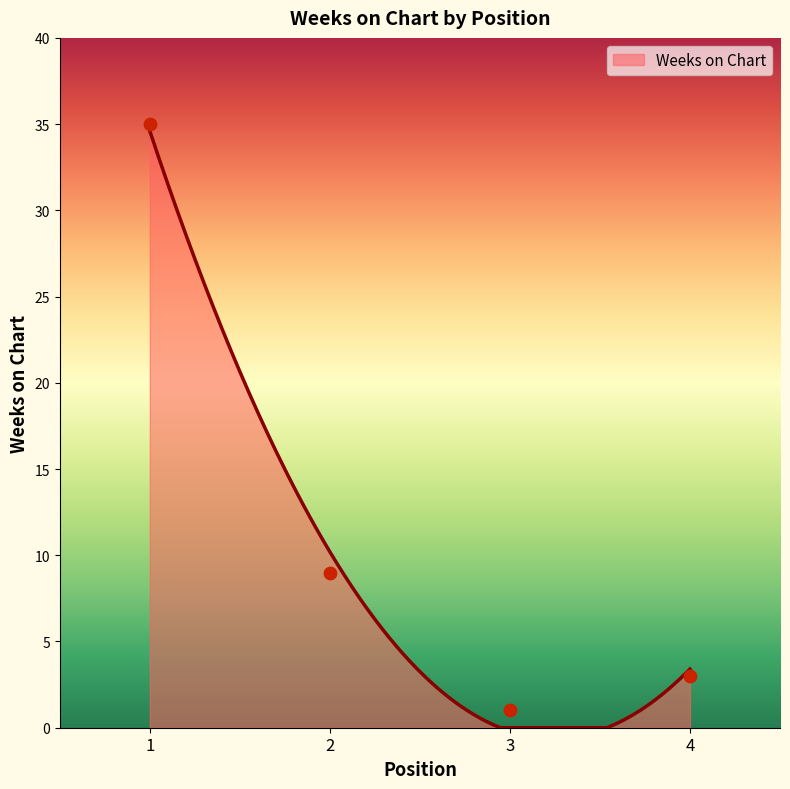

What is the change in value from 3 to 4?

+2